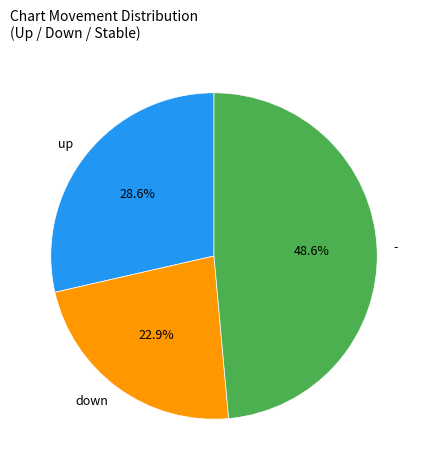

Which category has the smallest portion of the pie?

down